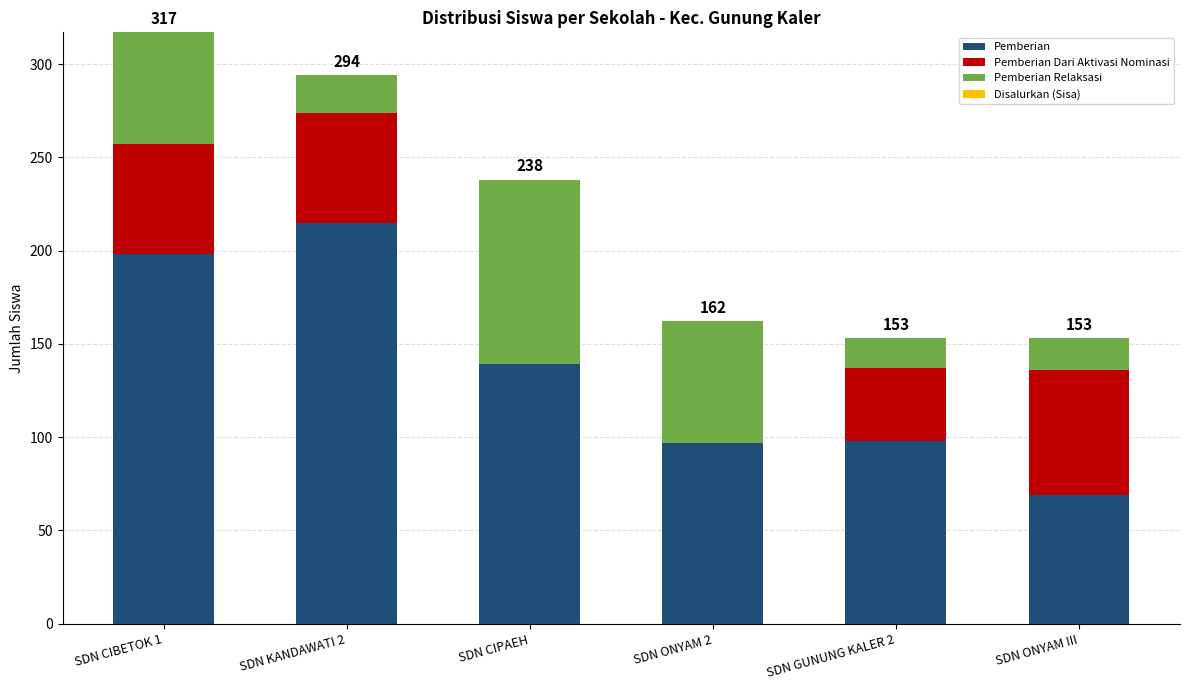

At which category is the sum across all series the highest?

SDN CIBETOK 1